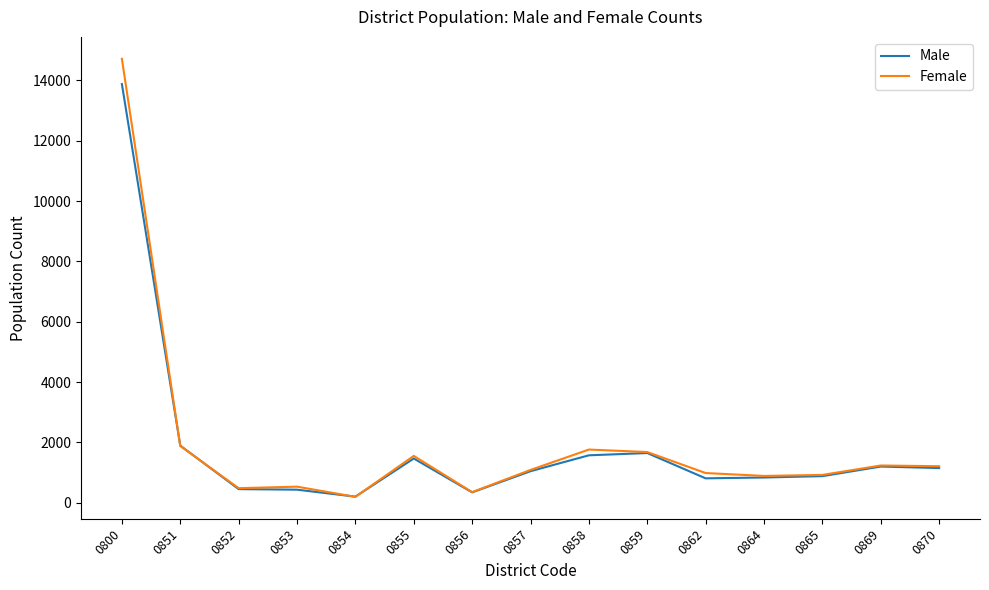

Which series has the largest range (max minus min)?

Female